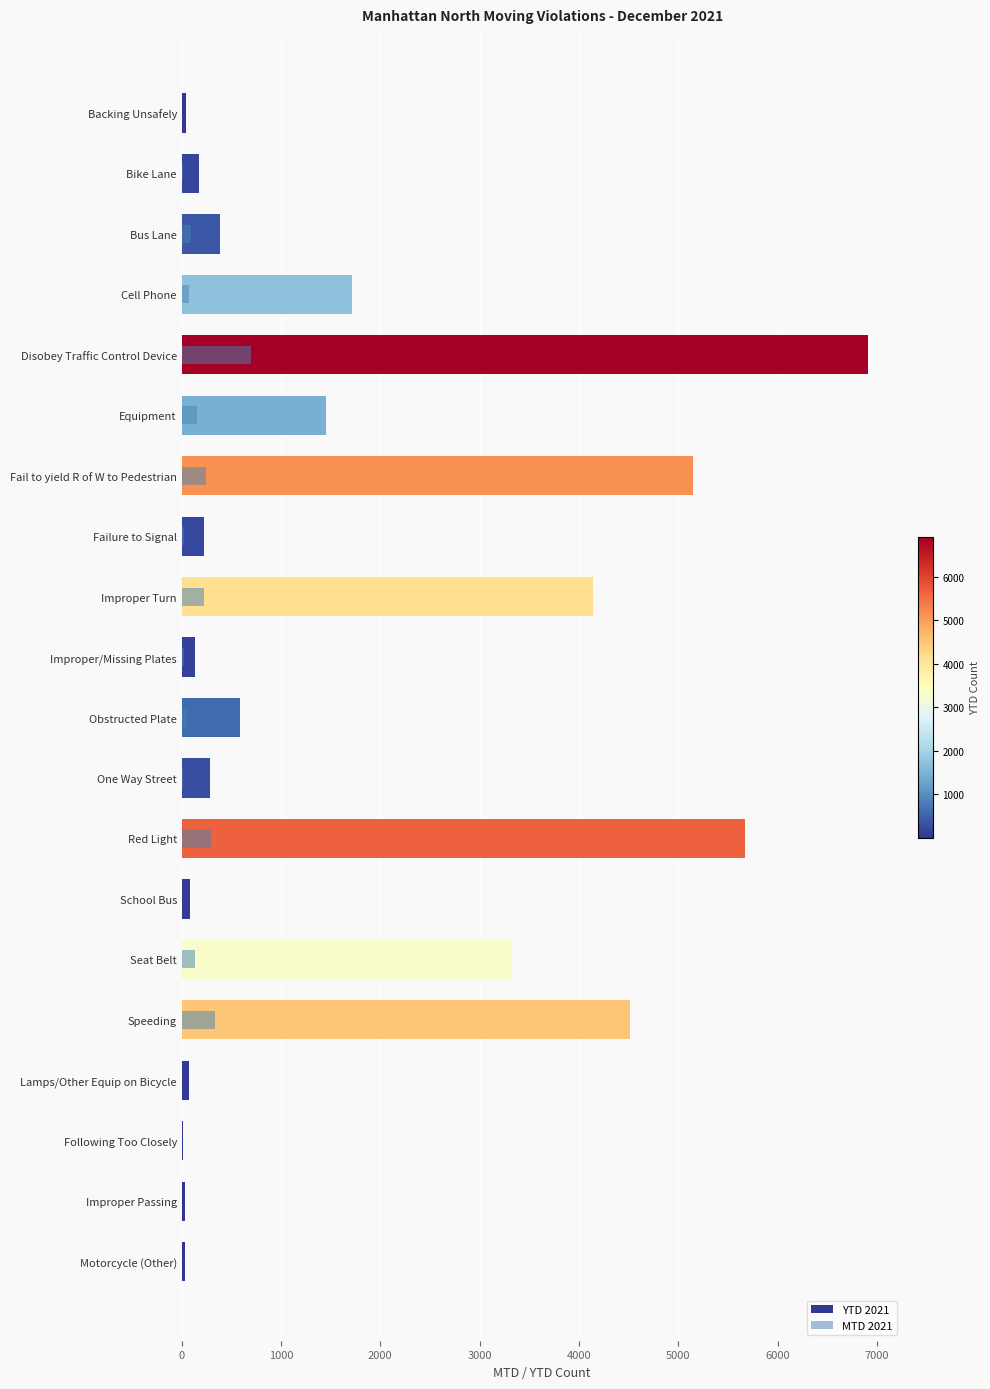

List the series in order of their overall mean, lowest first.

MTD 2021, YTD 2021